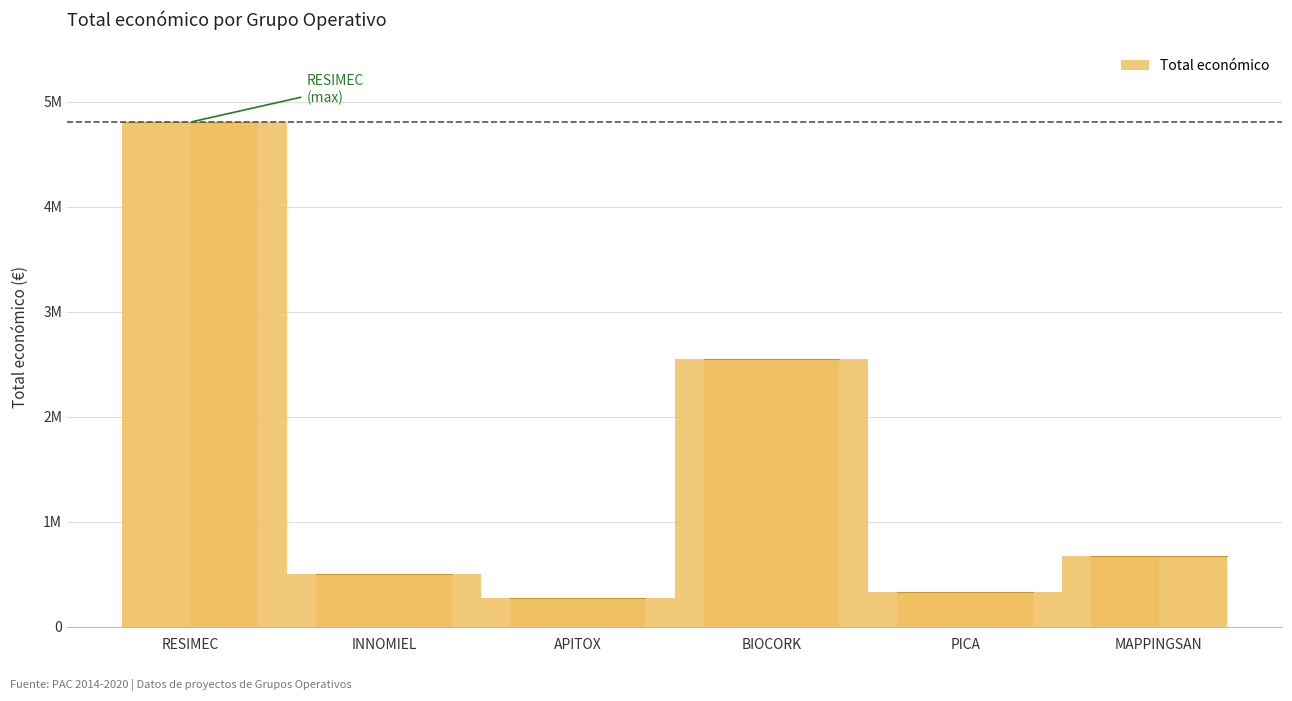

Rank the categories by value from highest to lowest.

RESIMEC, BIOCORK, MAPPINGSAN, INNOMIEL, PICA, APITOX